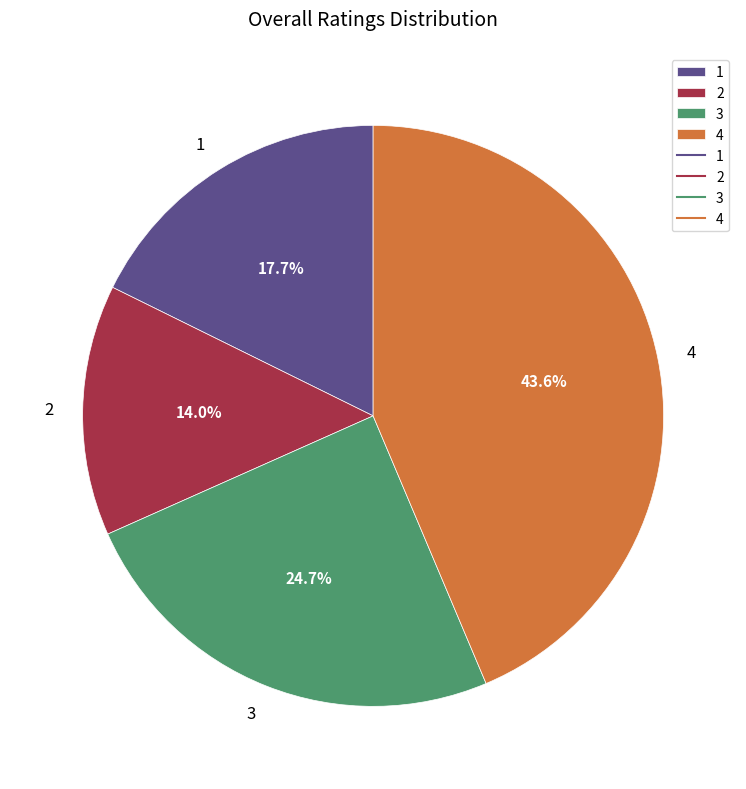

Combined, what portion of the pie is 3 and 4?

68.3%